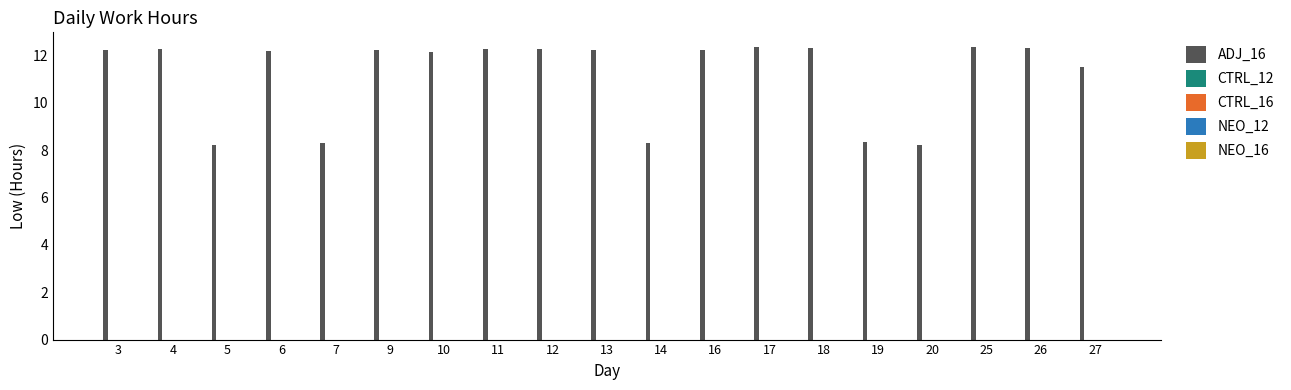

Approximately how many times larger is the value at 10 compared to 3?

1.0